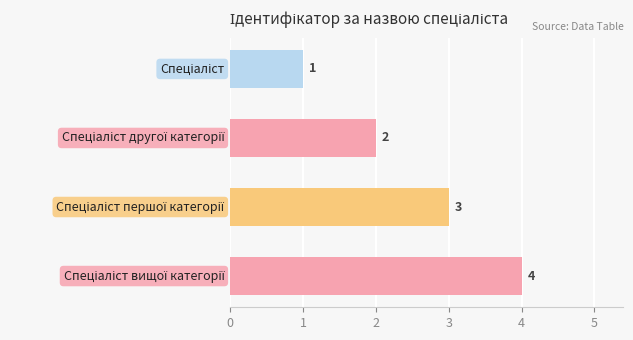

What is the value of the 3rd bar from the top?

3